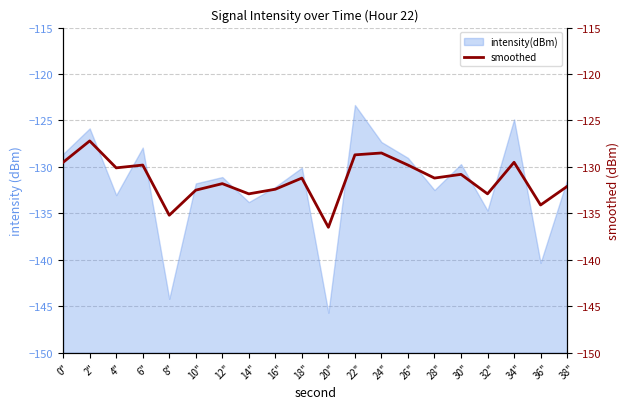

Reading right to left, what are all the values shown in this chart?

-132.1	-134.1	-129.5	-132.9	-130.8	-131.2	-129.8	-128.5	-128.7	-136.5	-131.2	-132.4	-132.9	-131.8	-132.5	-135.2	-129.8	-130.1	-127.2	-129.5